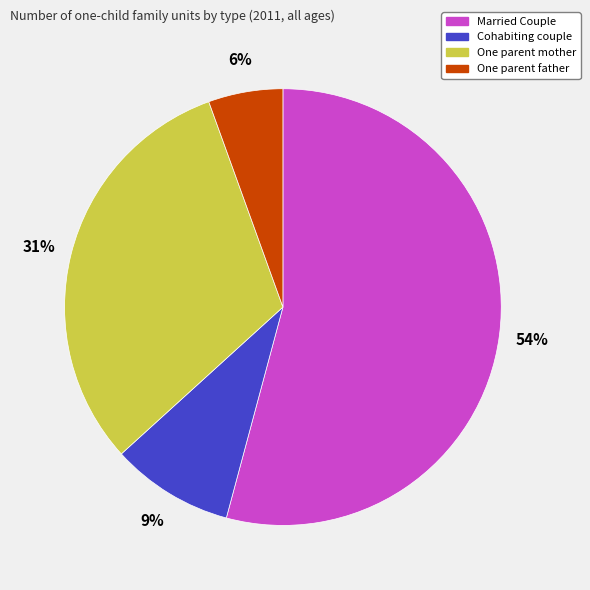

Is the sum of Cohabiting couple and One parent father greater than half?

No